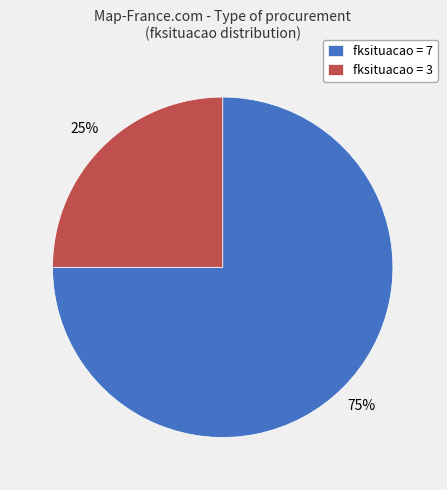

Between fksituacao = 3 and fksituacao = 7, which is larger?

fksituacao = 7